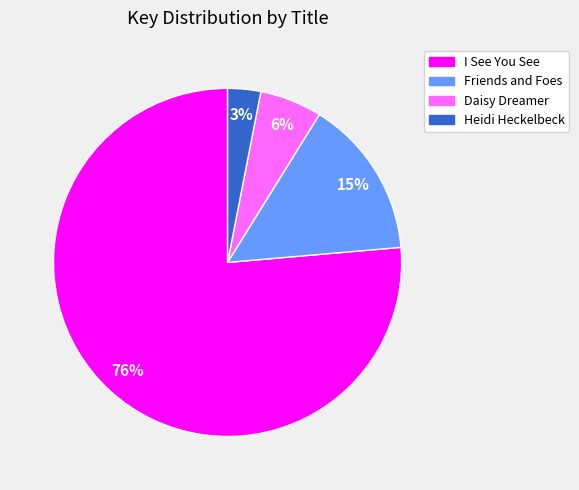

How many segments does this pie chart have?

4